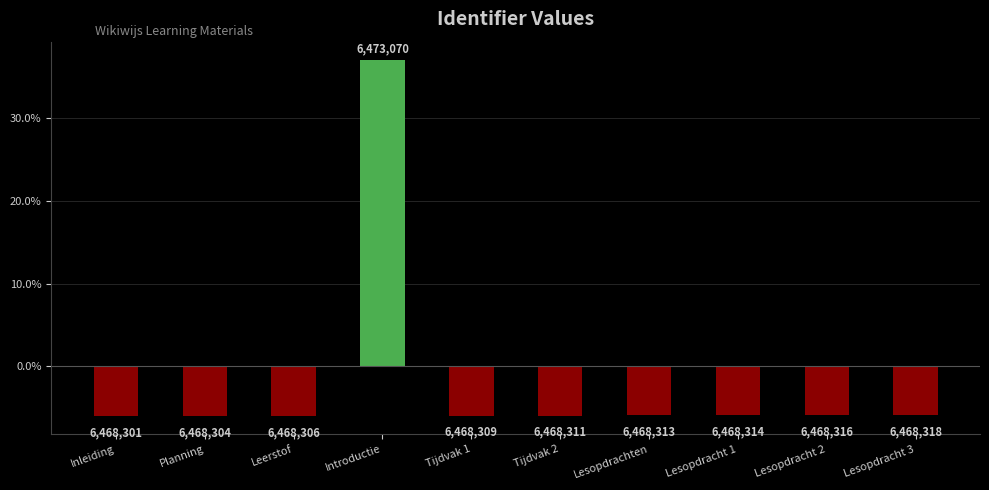

What is the minimum value shown in the chart?

-6.0